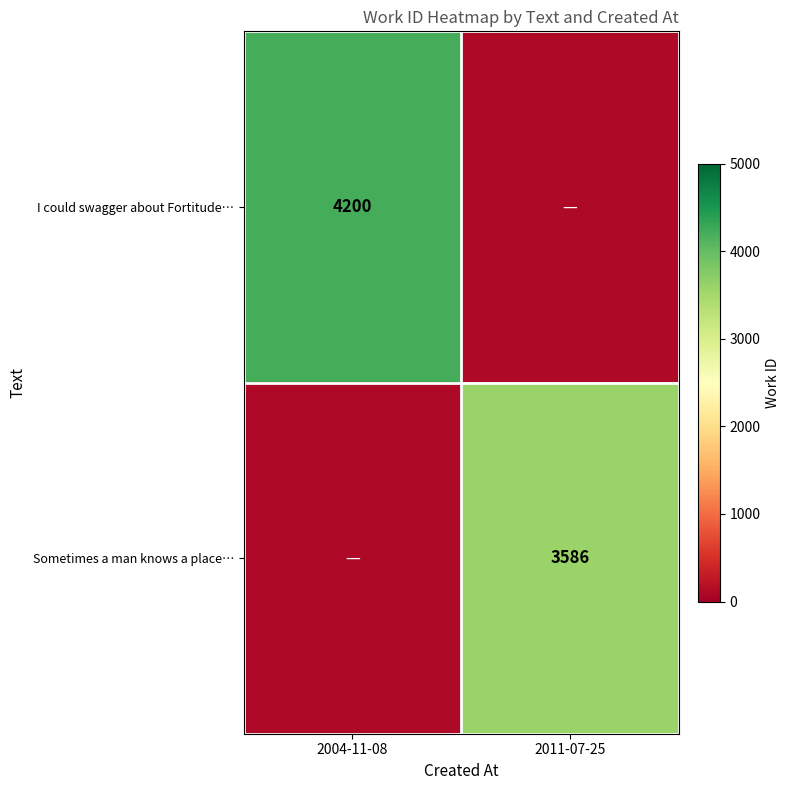

At which category does the chart reach its minimum across all series?

2011-07-25